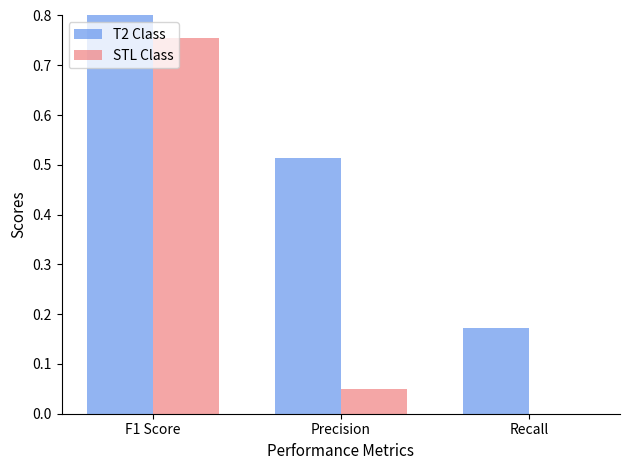

Which category has the highest value across all series?

F1 Score